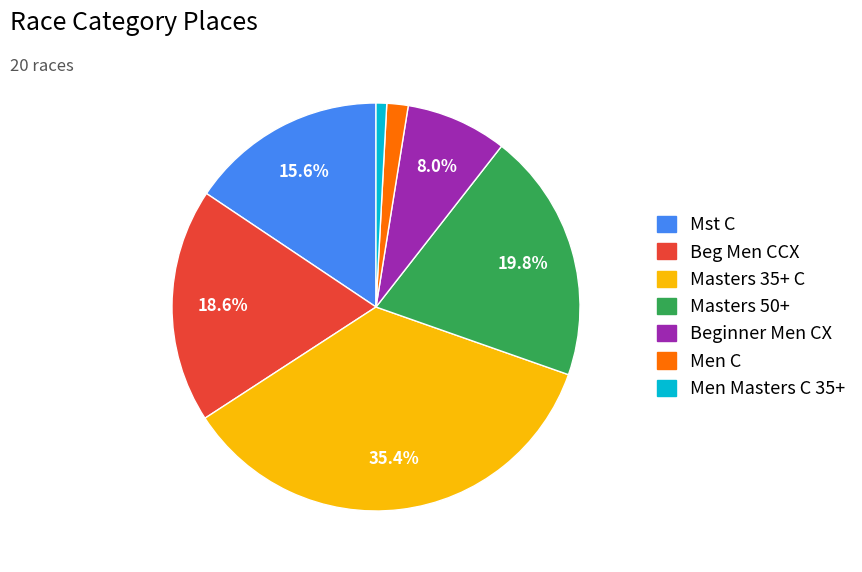

Combined, do Men C and Mst C account for over 50%?

No